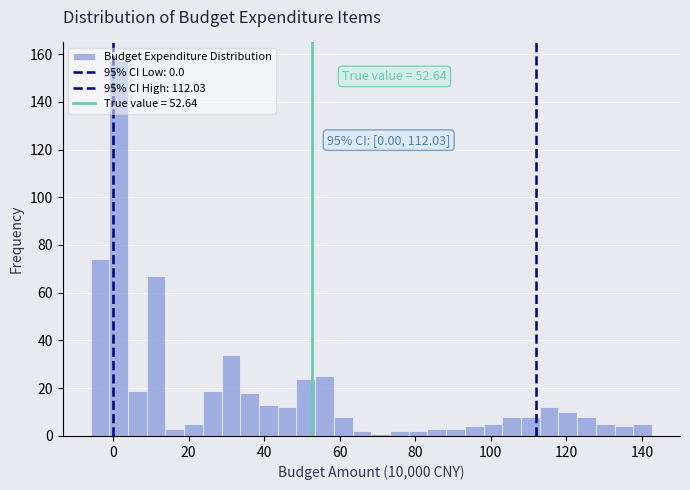

Around what value on the x-axis is the tallest bar? Give the approximate position of its centre, as read against the axis.

2